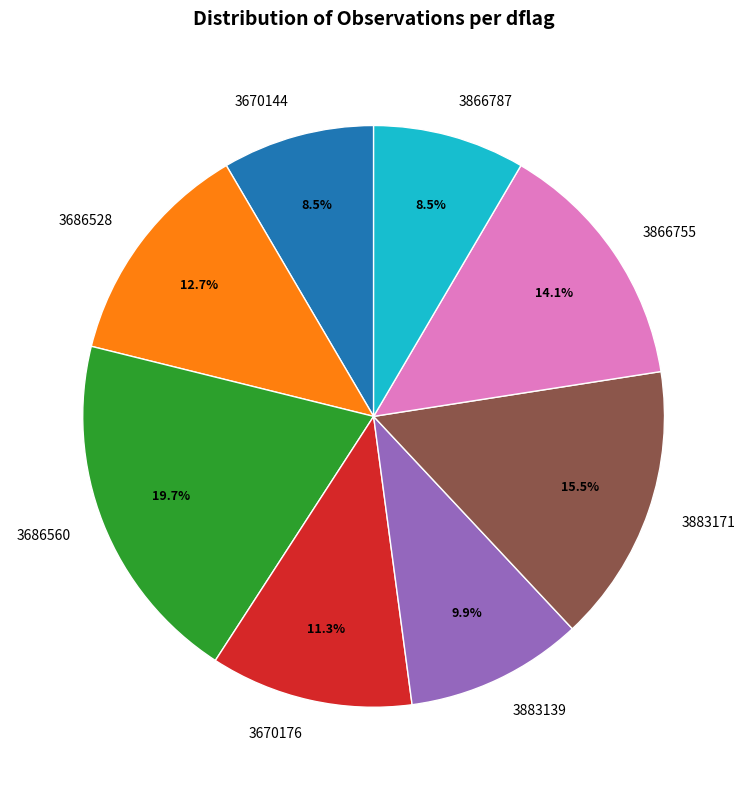

Which category has the biggest portion of the pie?

3686560